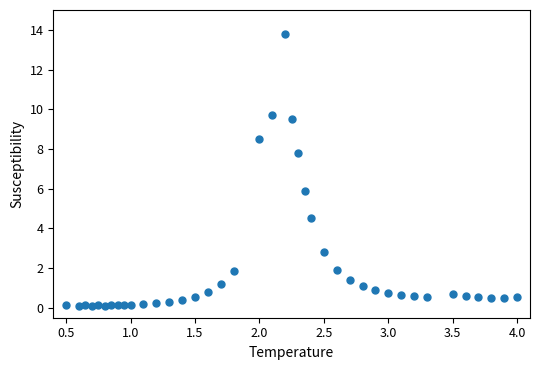

What is the range of X values (max minus min)?

3.5